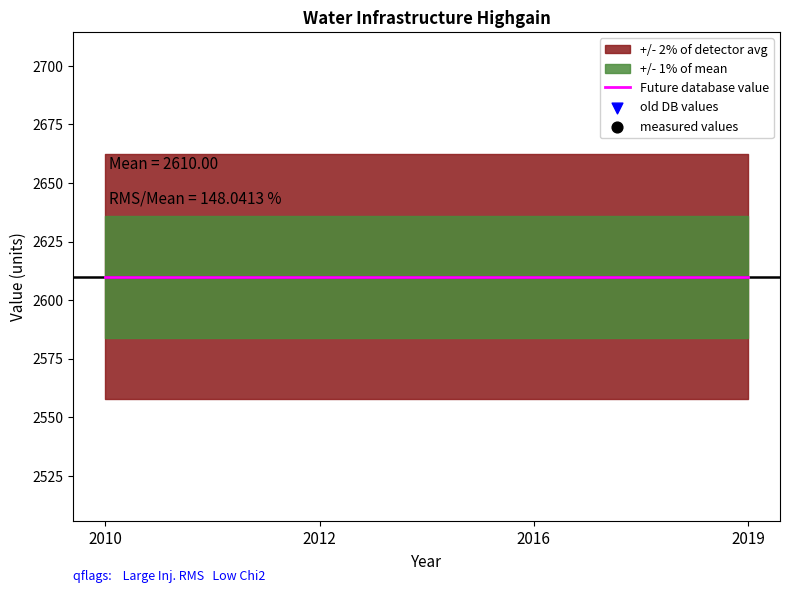

At how many categories does at least one series exceed 2282?

4